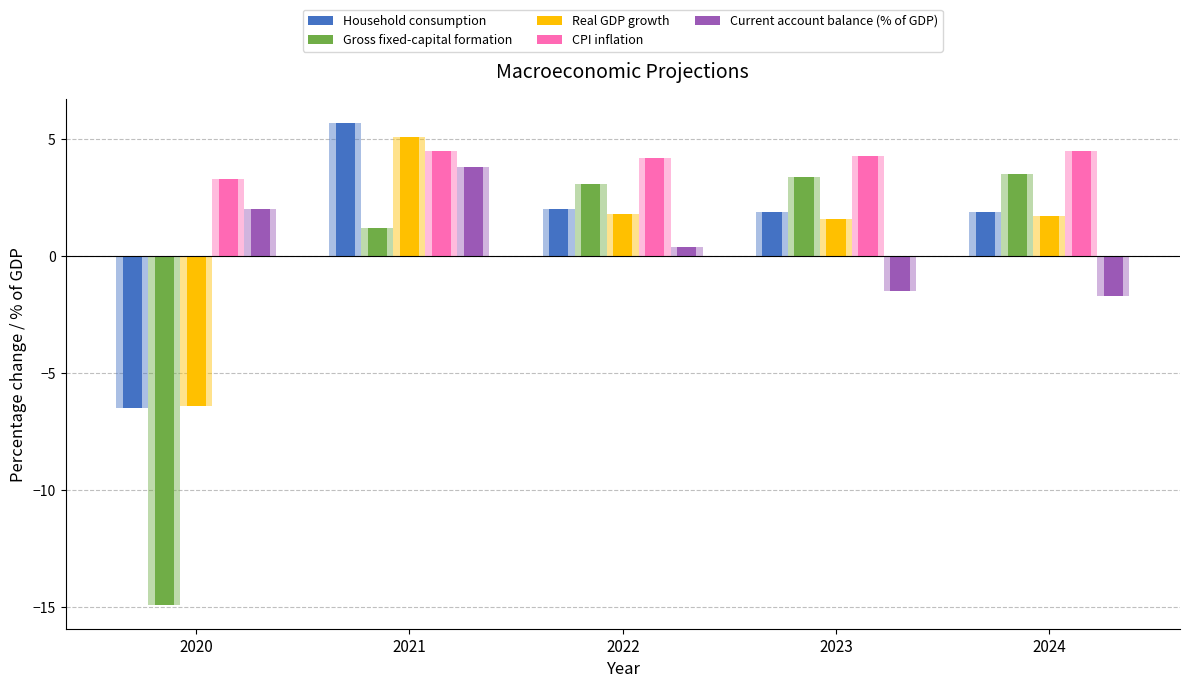

What is the total value across all series at 2021?

20.3